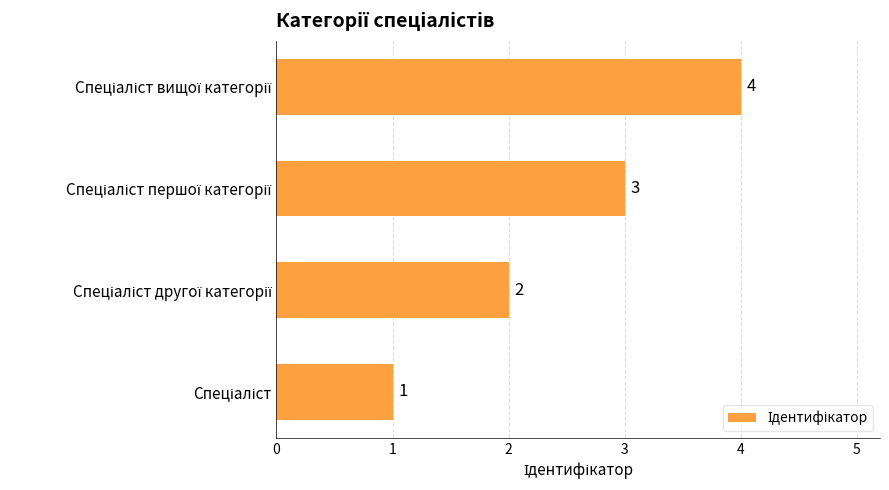

What is the maximum value shown in the chart?

4